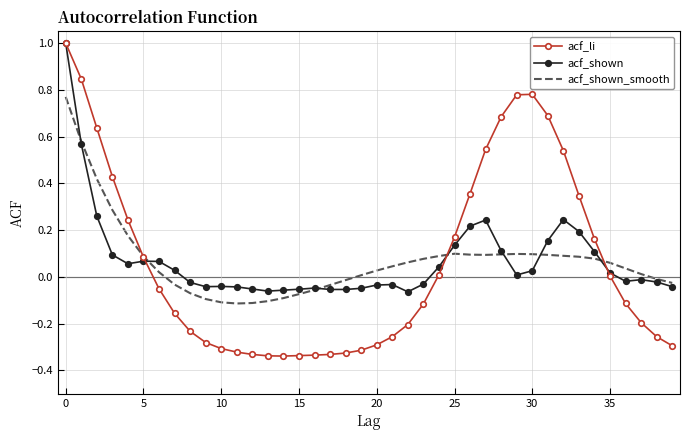

Which series has the largest range (max minus min)?

acf_li